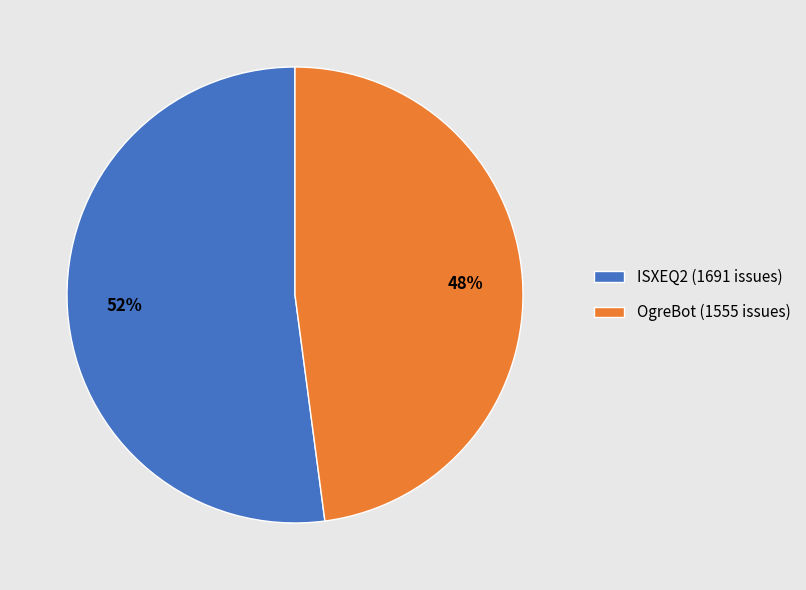

Which slice is the largest?

ISXEQ2